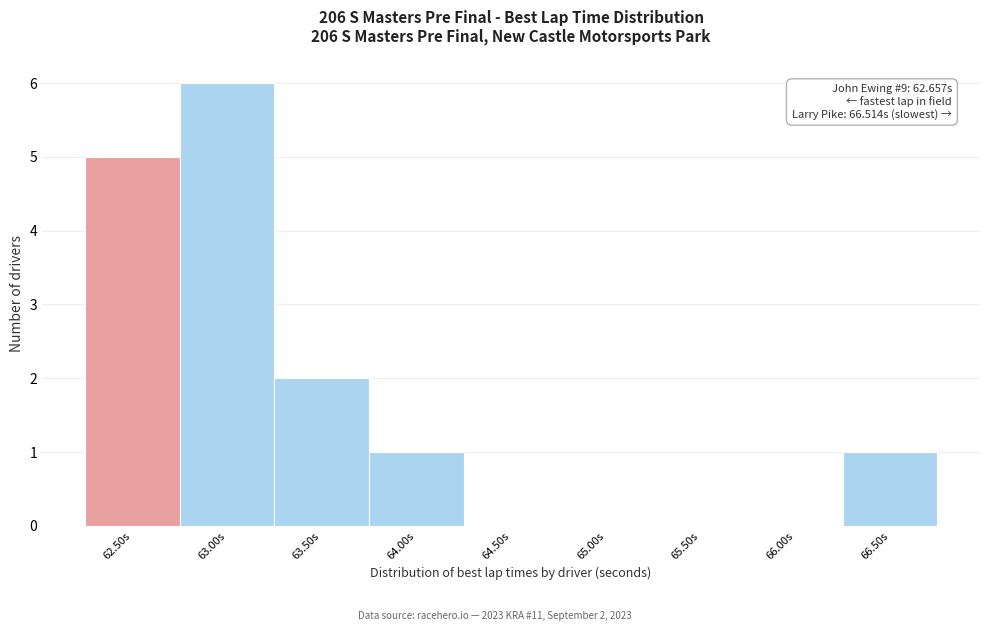

Reading left to right, what are all the values shown in this chart?

62.50s=5	63.00s=6	63.50s=2	64.00s=1	64.50s=0	65.00s=0	65.50s=0	66.00s=0	66.50s=1